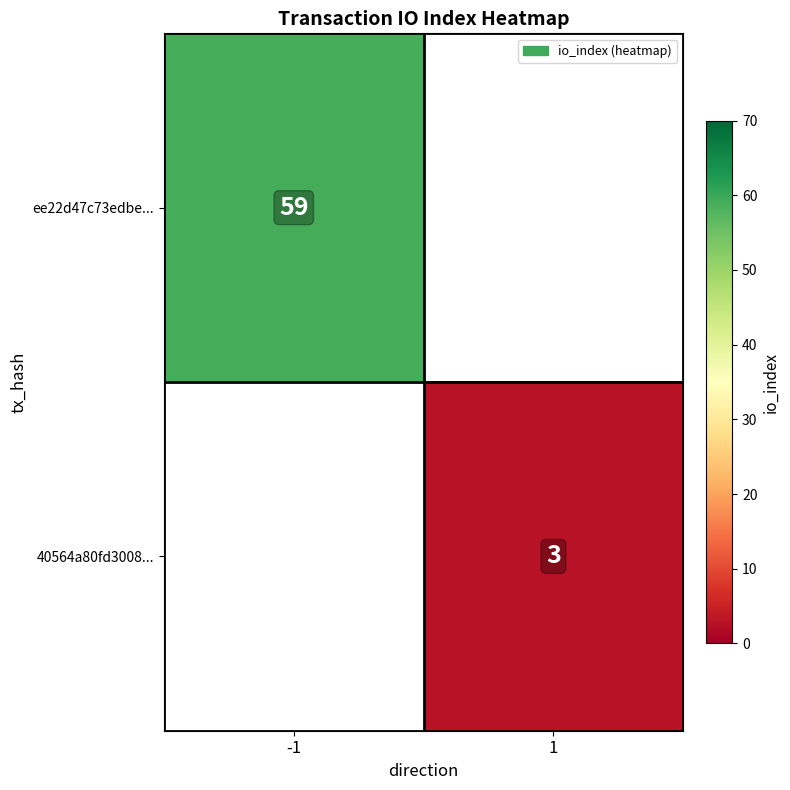

True or false: ee22d47c73edbe... has a value of 80.8 at -1.

False